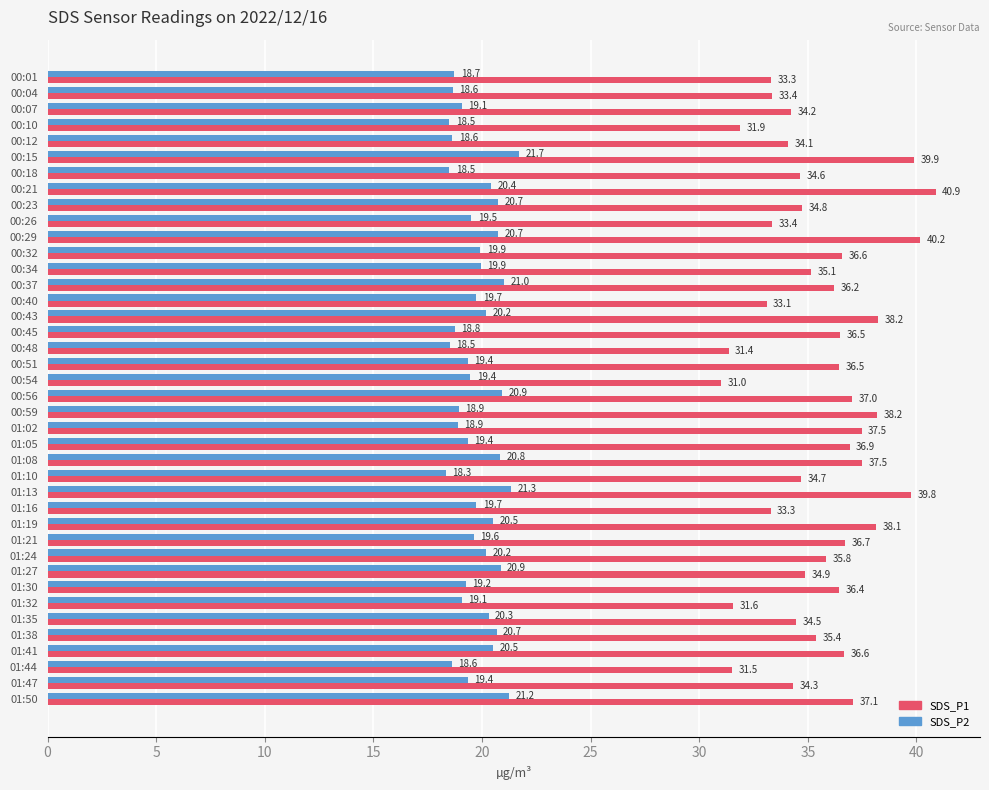

Rank the series by their maximum value, from highest to lowest.

SDS_P1, SDS_P2